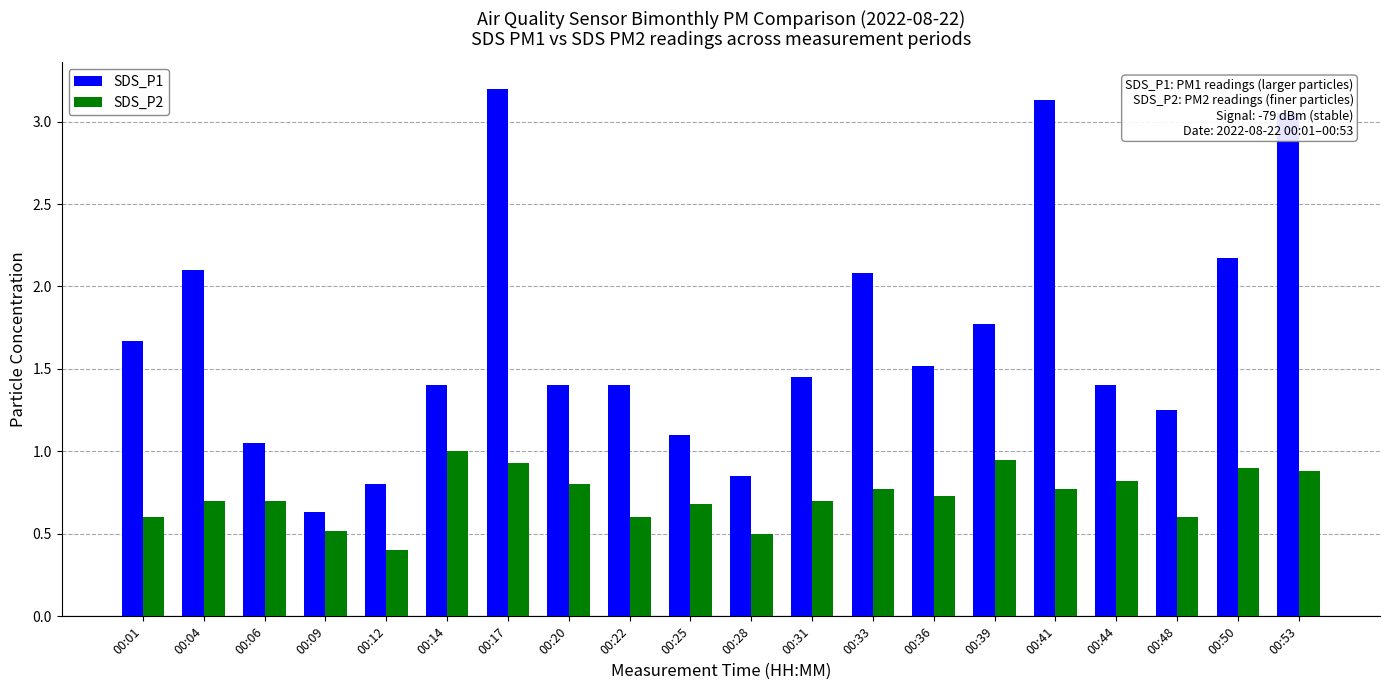

What is the maximum value shown in the chart?

3.2